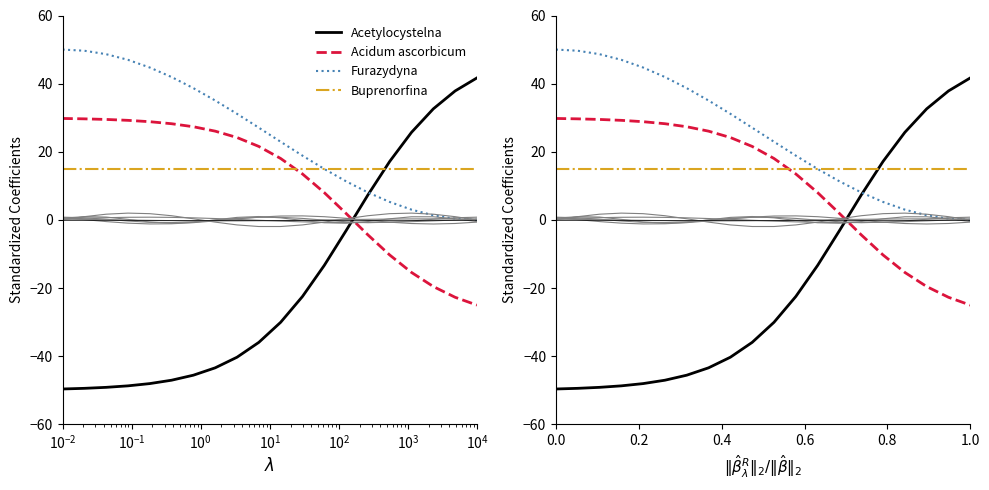

What are all the series names shown in the legend?

Acetylocystelna, Acidum ascorbicum, Furazydyna, Buprenorfina